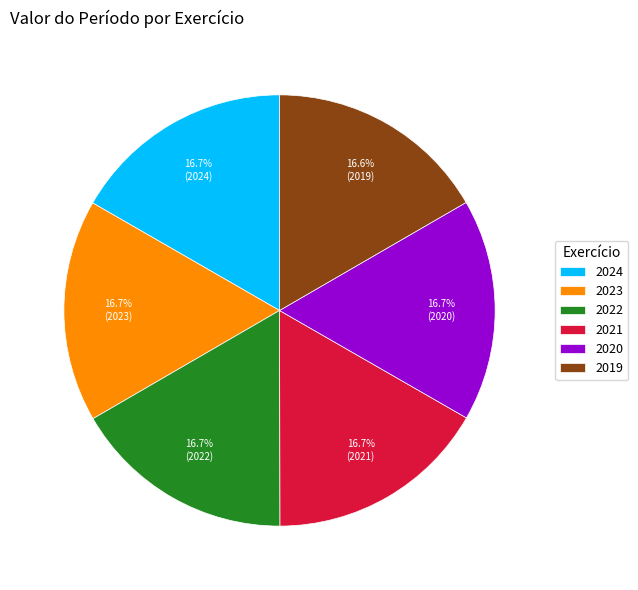

To the nearest percent, what is the average slice percentage?

17%